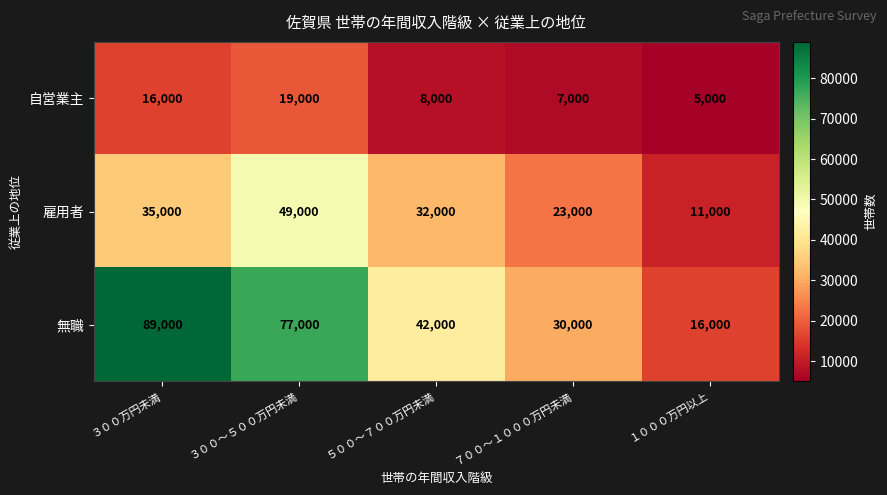

What is the difference between the 自営業主 values at ３００～５００万円未満 and ５００～７００万円未満?

11000